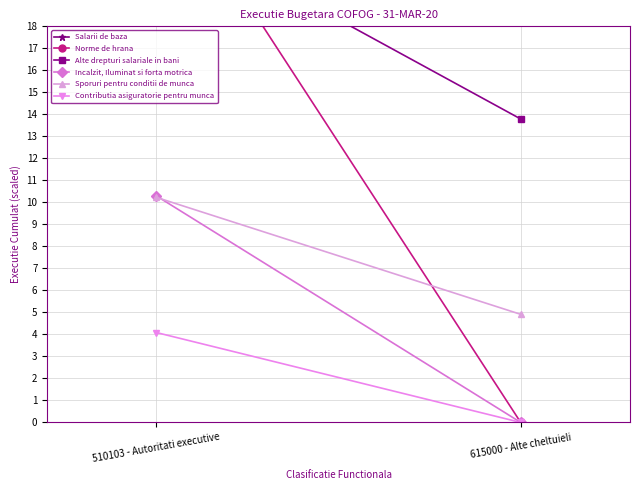

The Salarii de baza series shows 97.6 at 510103 - Autoritati executive. True or false?

False